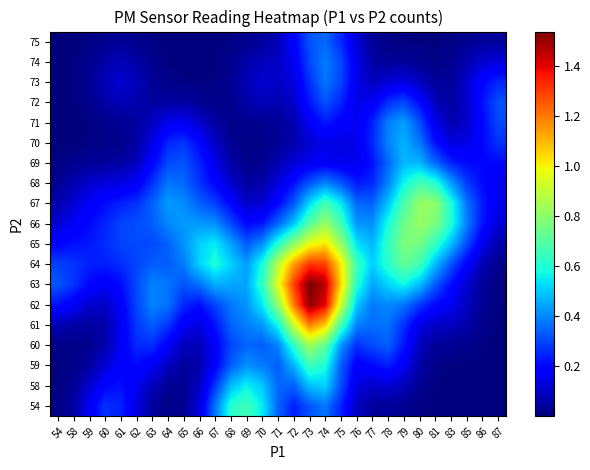

At which category is the sum across all series the highest?

74